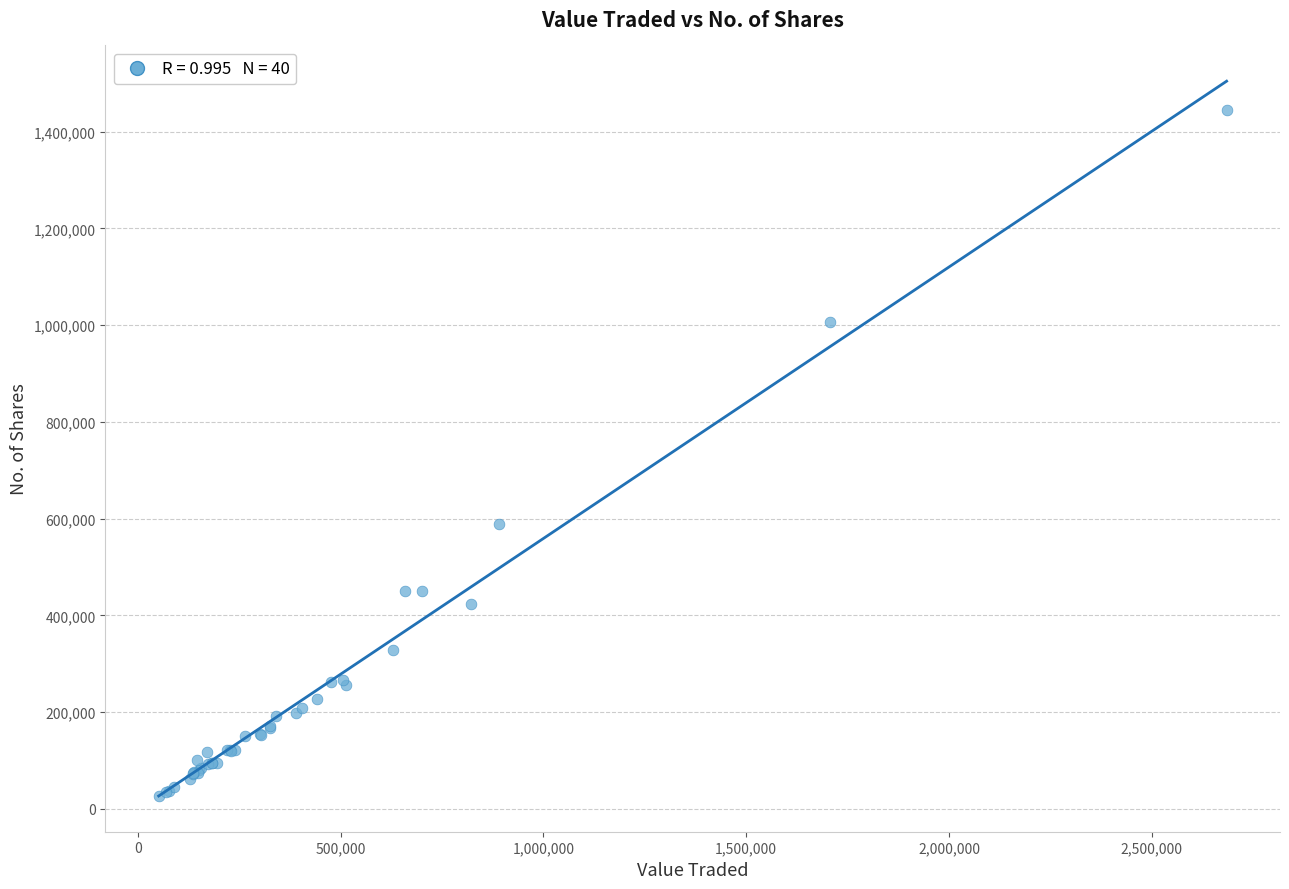

What Y value in the scatter plot is closest to 736262?

590112